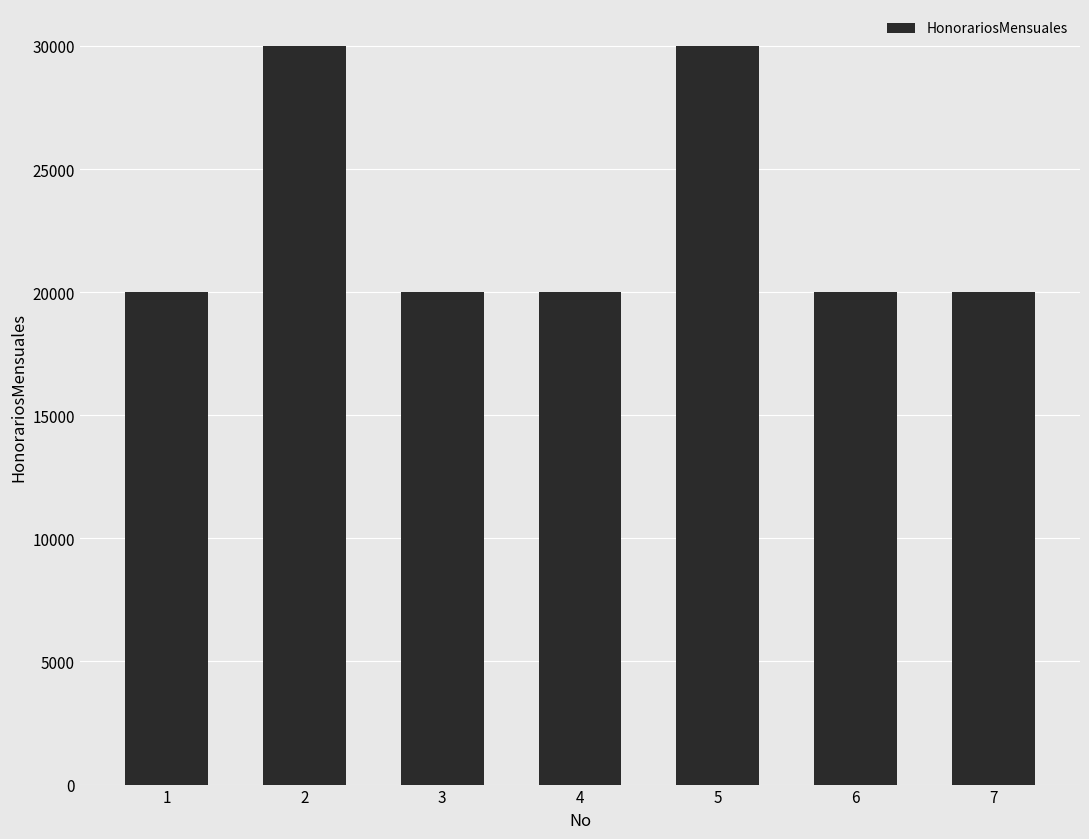

What is the difference between the maximum and second lowest values?

10000